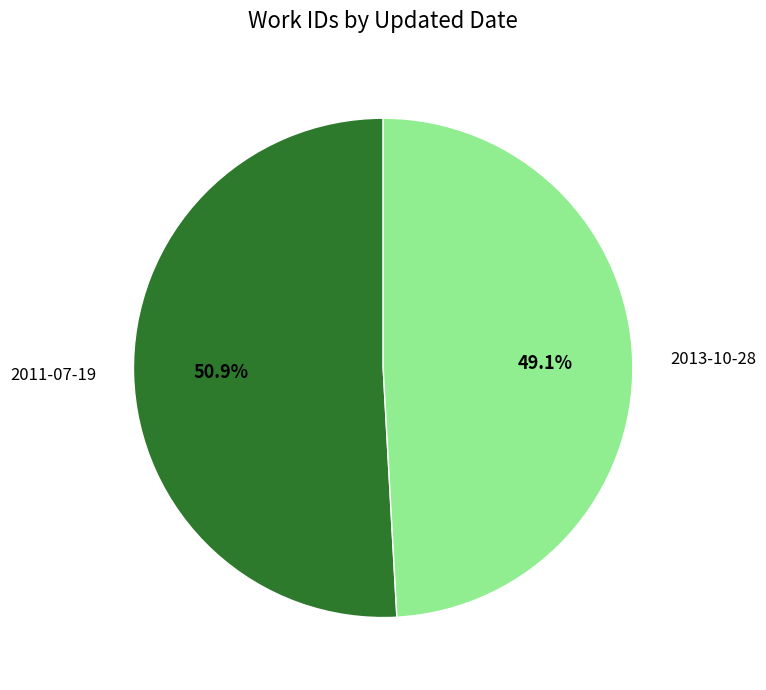

Does any single category account for the majority?

Yes